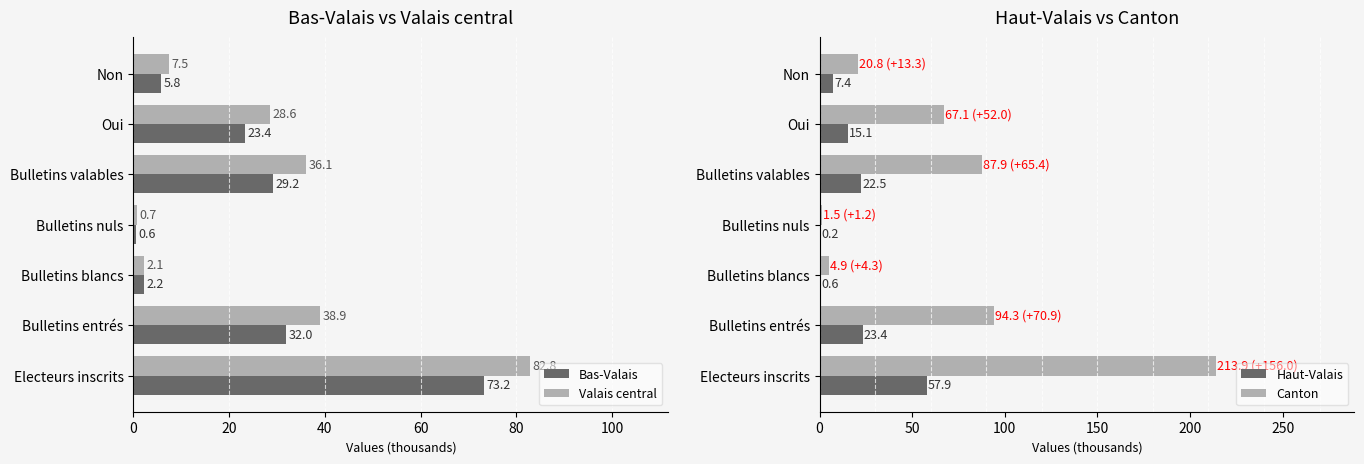

What is the lowest value of the Valais central series?

0.7